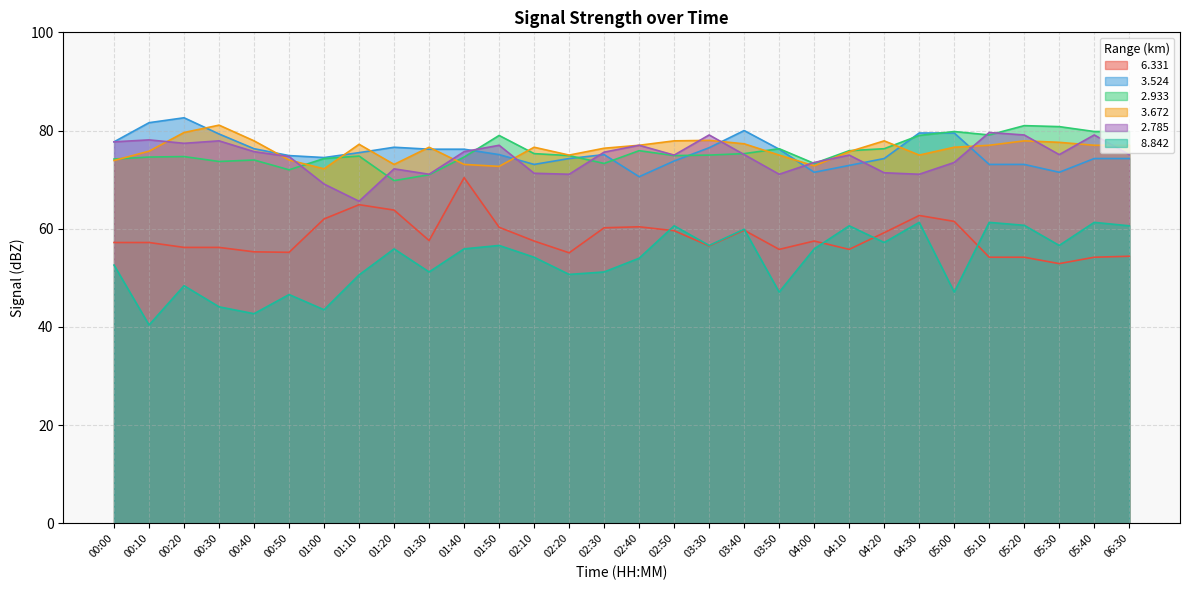

At which label does   6.331 first exceed 57?

00:00